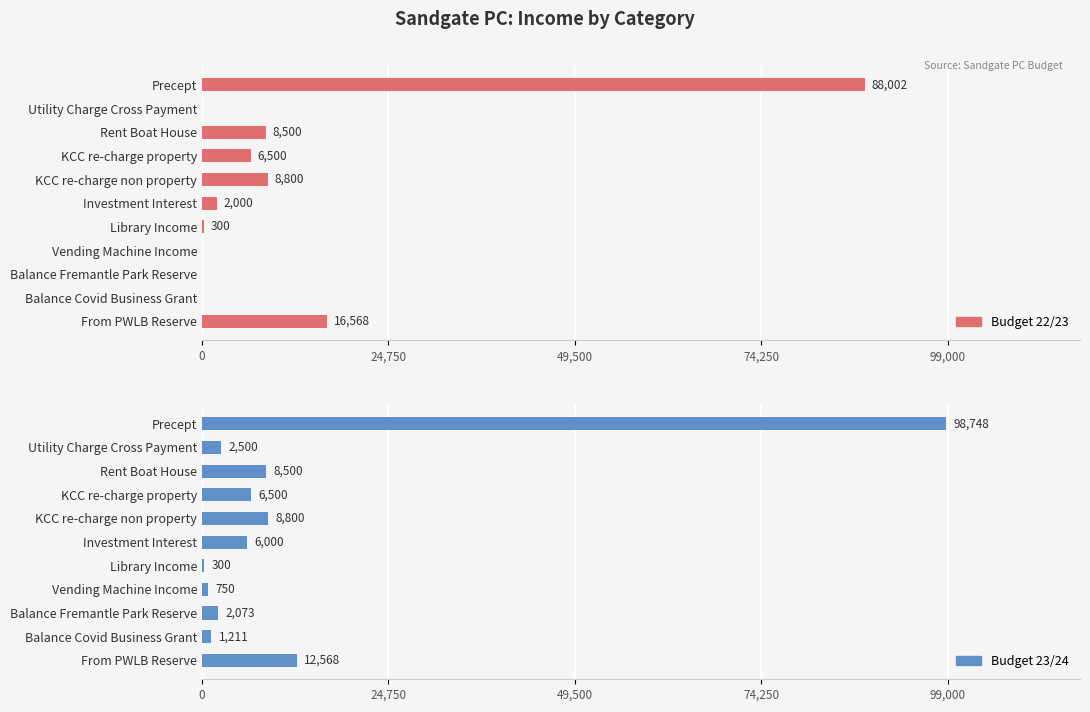

Between Precept and From PWLB Reserve, which series saw the biggest shift?

Budget 23/24